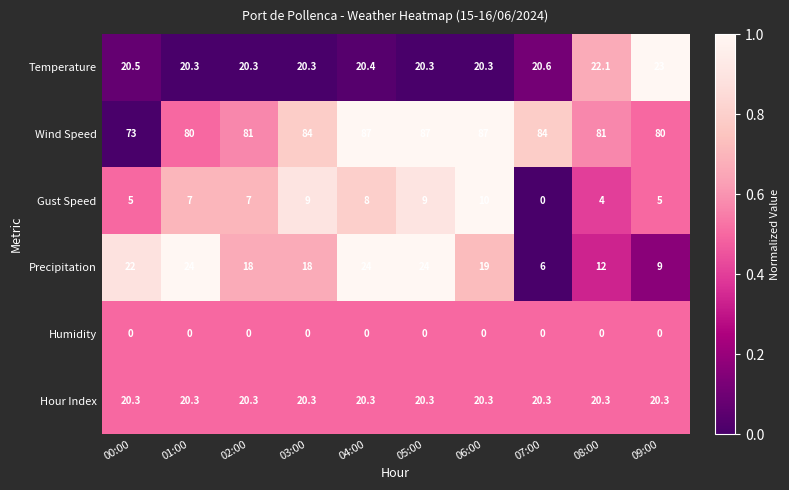

What is the sum of the Precipitation values at 06:00 and 02:00?

37.0